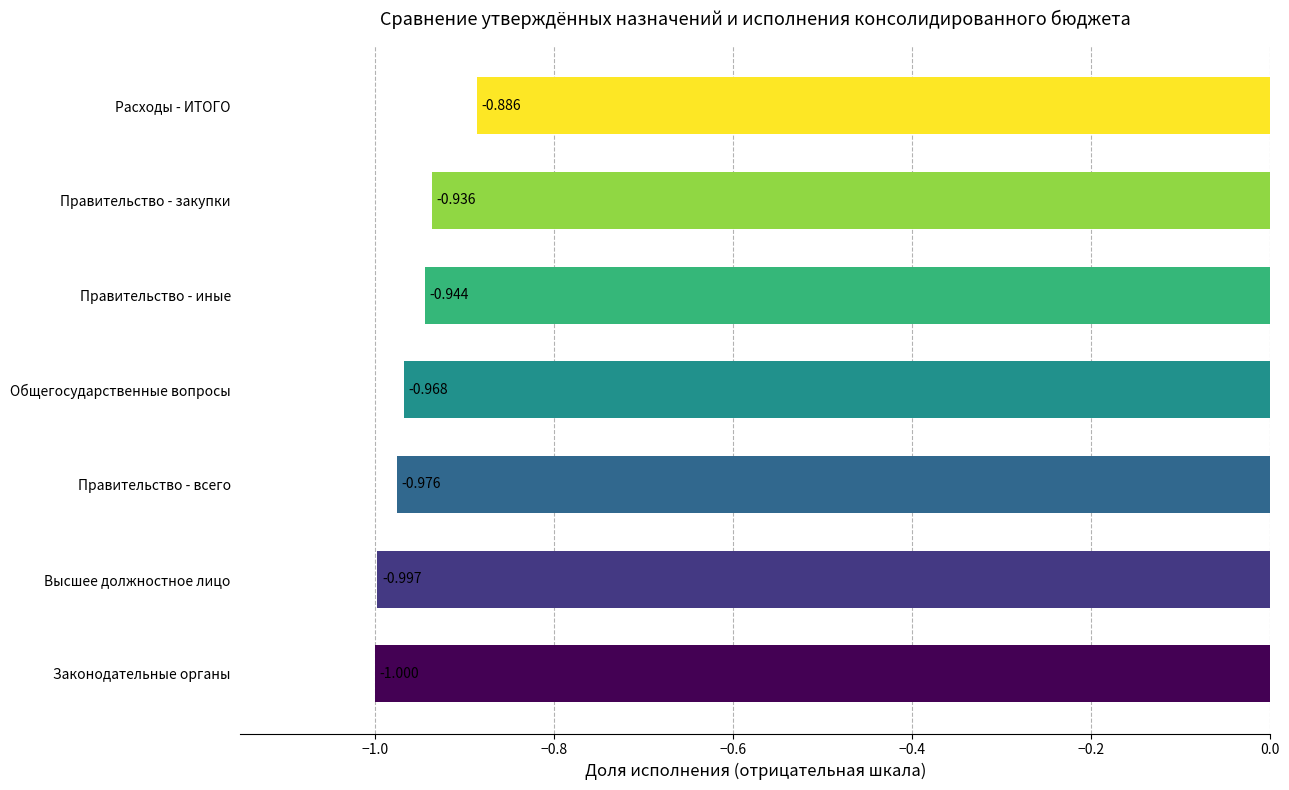

Rank the categories by value from lowest to highest.

Законодательные органы, Высшее должностное лицо, Правительство - всего, Общегосударственные вопросы, Правительство - иные, Правительство - закупки, Расходы - ИТОГО